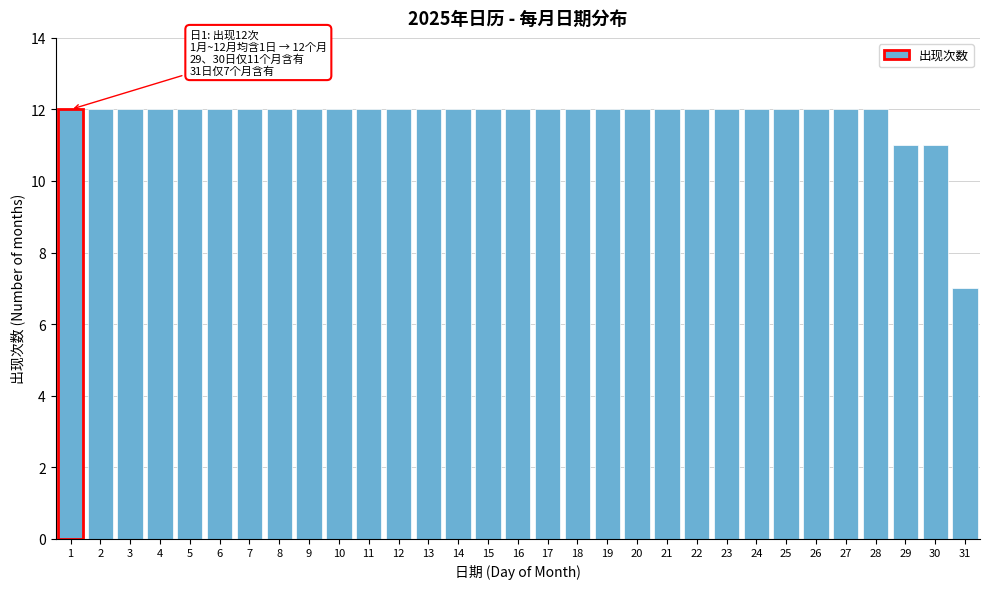

What is the value of the 23rd bar from the left?

12